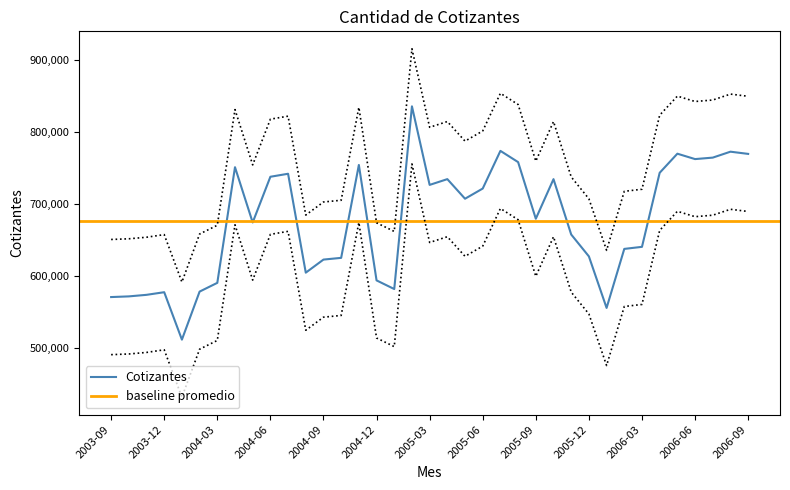

Reading right to left, transcribe all the data shown in this chart.

768990	772056	763820	761772	769270	742746	639878	637018	555033	626615	657018	733909	678912	757575	773186	720862	706720	733936	725929	835032	581267	593286	753666	624582	622183	604016	741387	737226	673738	750512	589862	577717	510977	576869	573216	571062	570119